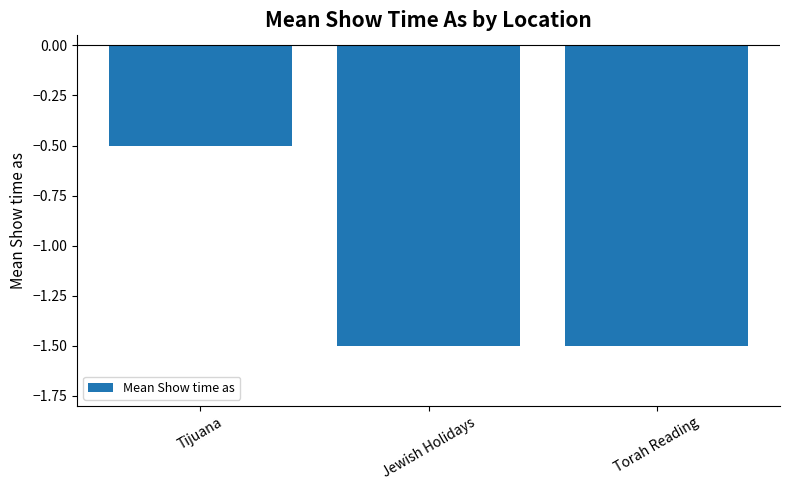

What is the approximate value at Torah Reading?

-1.5